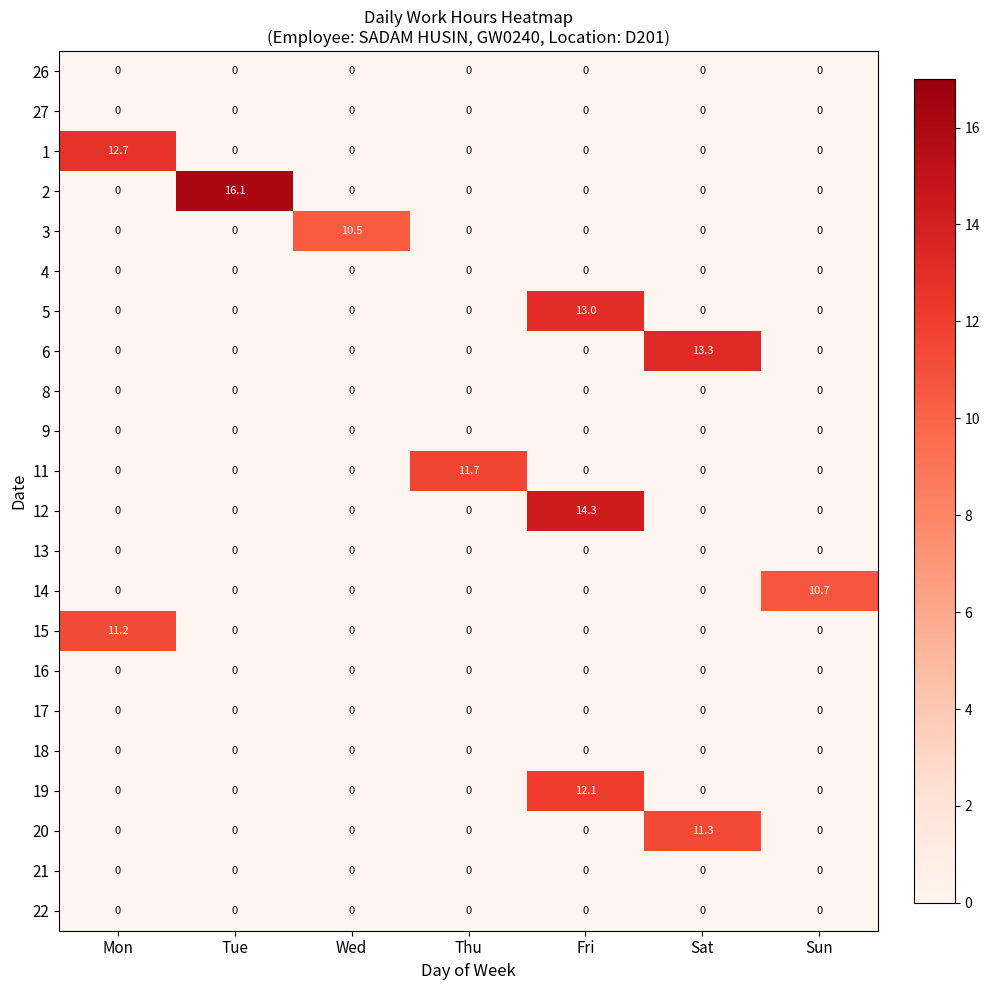

True or false: 5 has a value of 0.0 at Wed.

True